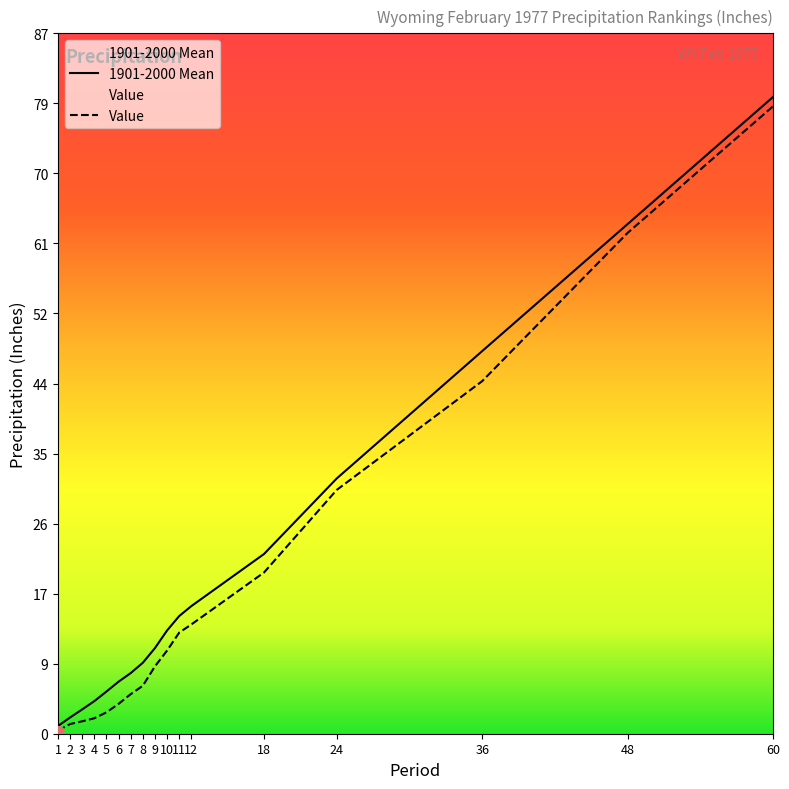

Reading right to left, transcribe all the data shown in this chart.

Value: 78.3	62.5	44.0	30.4	20.1	13.6	12.6	10.4	8.4	6.0	4.9	3.7	2.7	1.9	1.6	1.2	0.4
1901-2000 Mean: 79.5	63.6	47.8	31.9	22.4	15.9	14.7	12.9	10.7	8.9	7.6	6.5	5.3	4.1	3.0	2.0	1.0